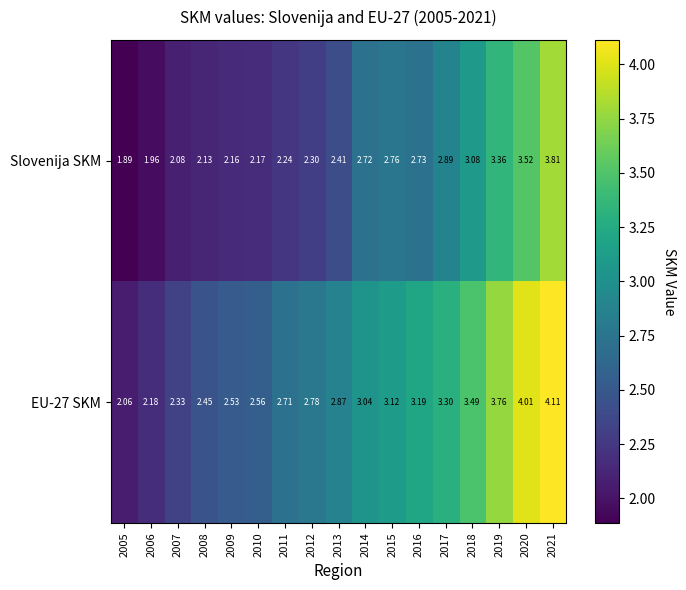

List the series in order of their overall mean, highest first.

EU-27 SKM, Slovenija SKM